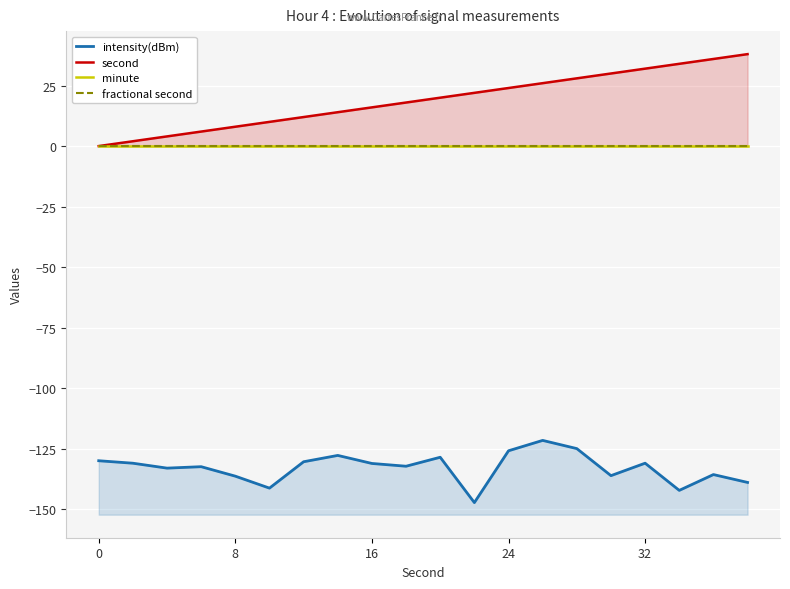

True or false: intensity(dBm) has more than 2 interior local peaks.

True